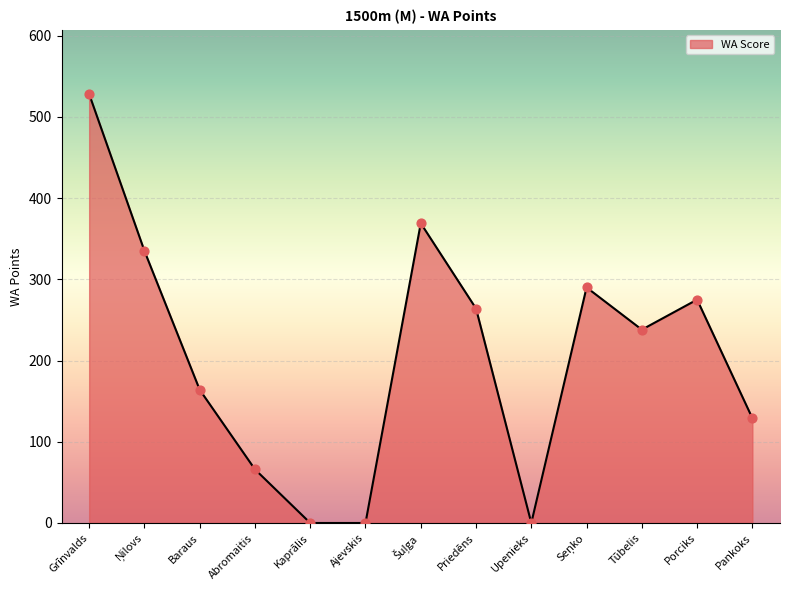

Approximately how many times larger is the value at Porciks compared to Abromaitis?

4.2